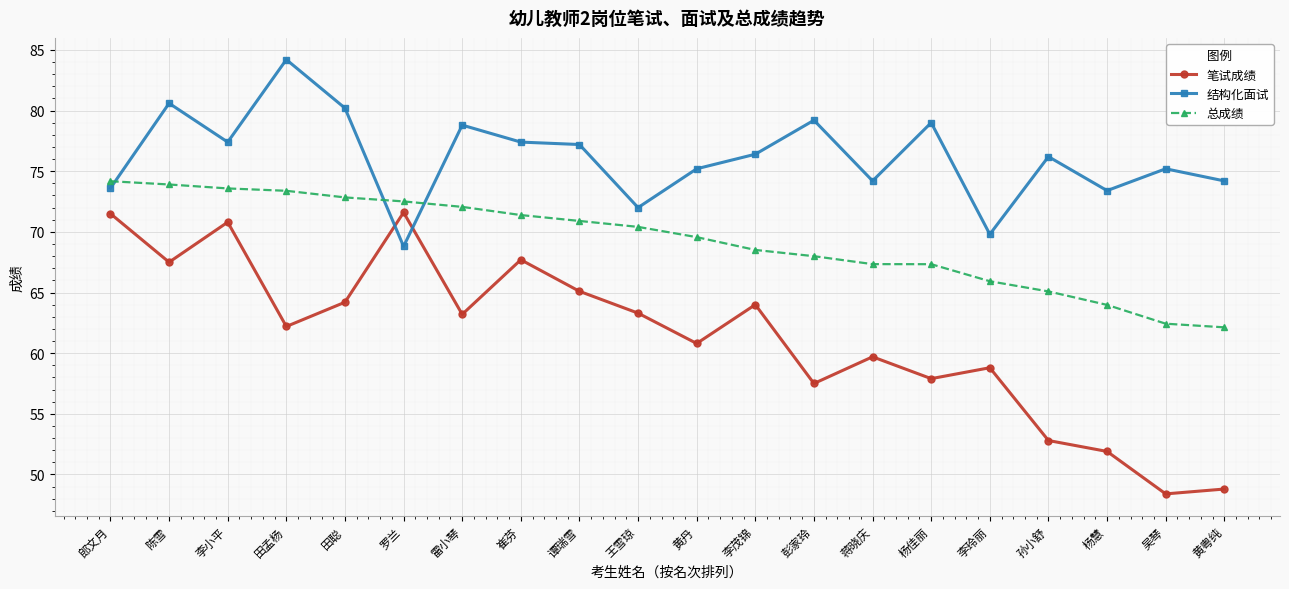

True or false: 笔试成绩 and 总成绩 intersect in this chart.

False